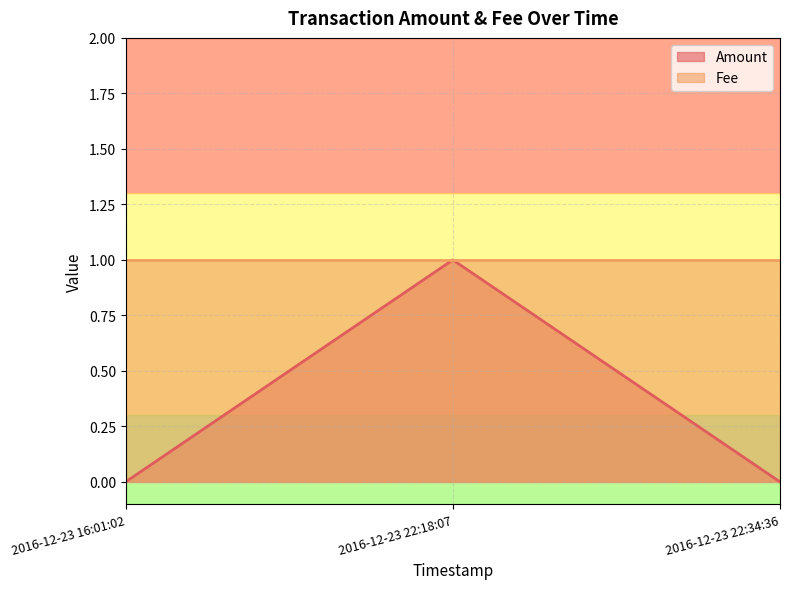

Rank the categories by value from highest to lowest.

2016-12-23 22:18:07, 2016-12-23 16:01:02, 2016-12-23 22:34:36